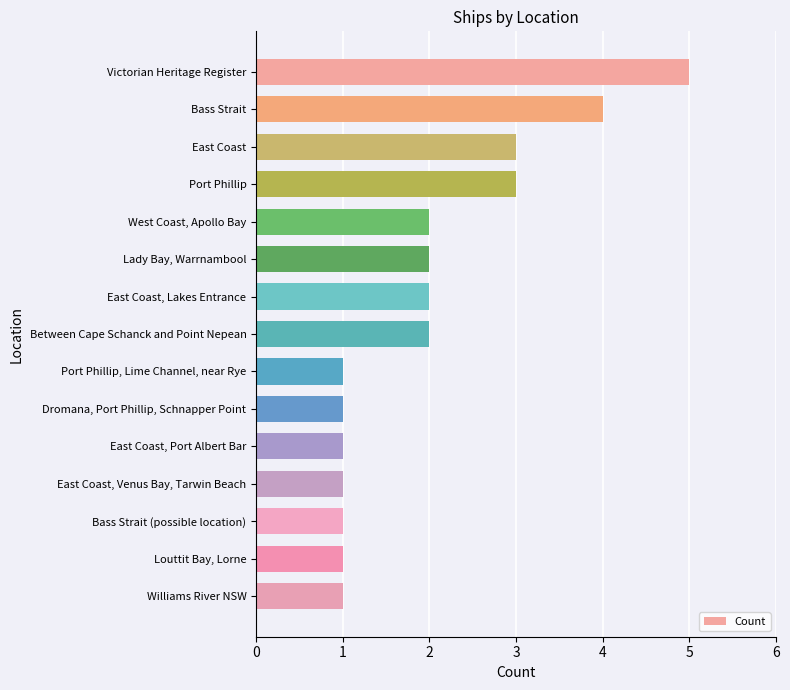

True or false: the data shows 3 at East Coast, Lakes Entrance.

False